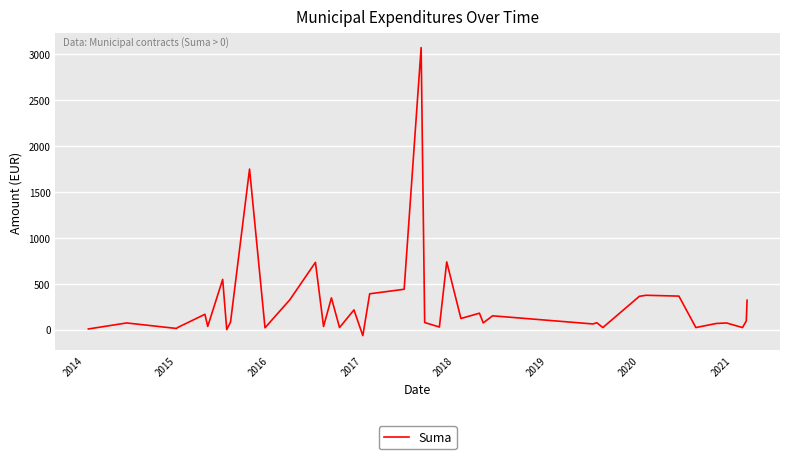

What is the difference between the maximum and minimum values?

3141.3